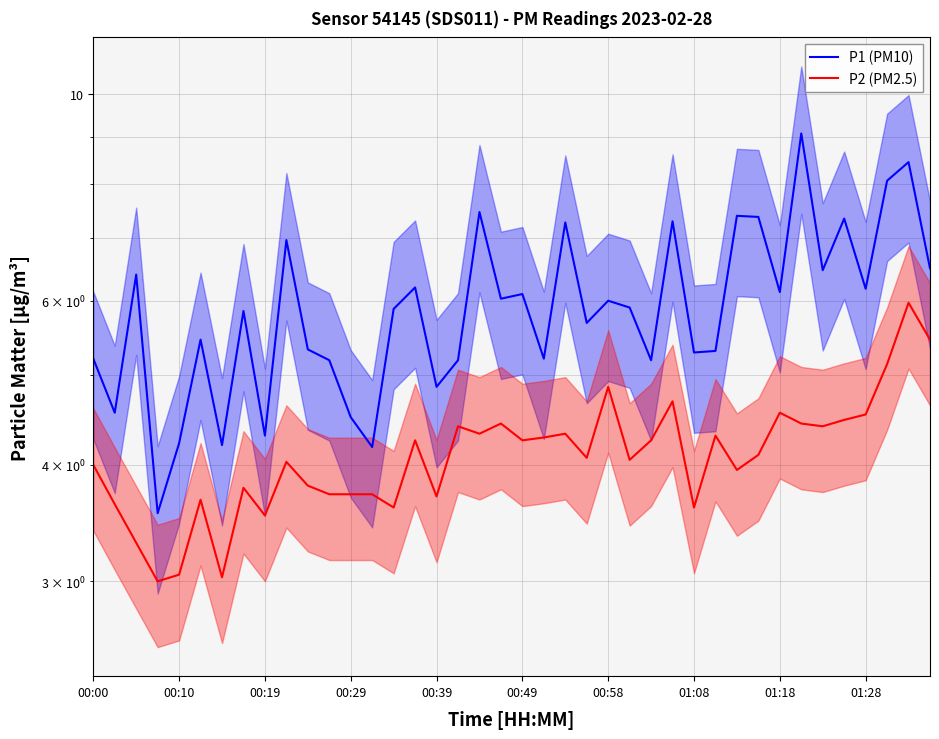

What is the sum of all P1 (PM10) values?

237.7